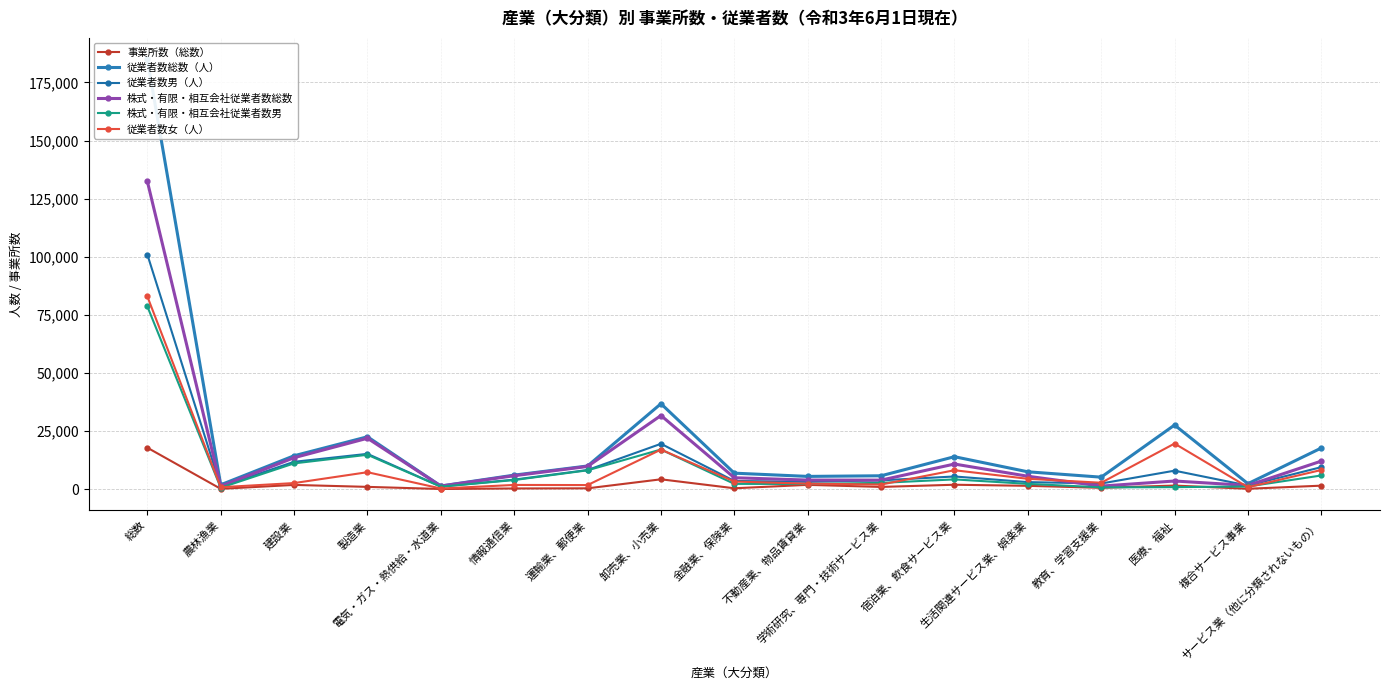

Rank the categories by 従業者数総数（人） value from highest to lowest.

総数, 卸売業、小売業, 医療、福祉, 製造業, サービス業（他に分類されないもの）, 建設業, 宿泊業、飲食サービス業, 運輸業、郵便業, 生活関連サービス業、娯楽業, 金融業、保険業, 情報通信業, 学術研究、専門・技術サービス業, 不動産業、物品賃貸業, 教育、学習支援業, 複合サービス事業, 農林漁業, 電気・ガス・熱供給・水道業